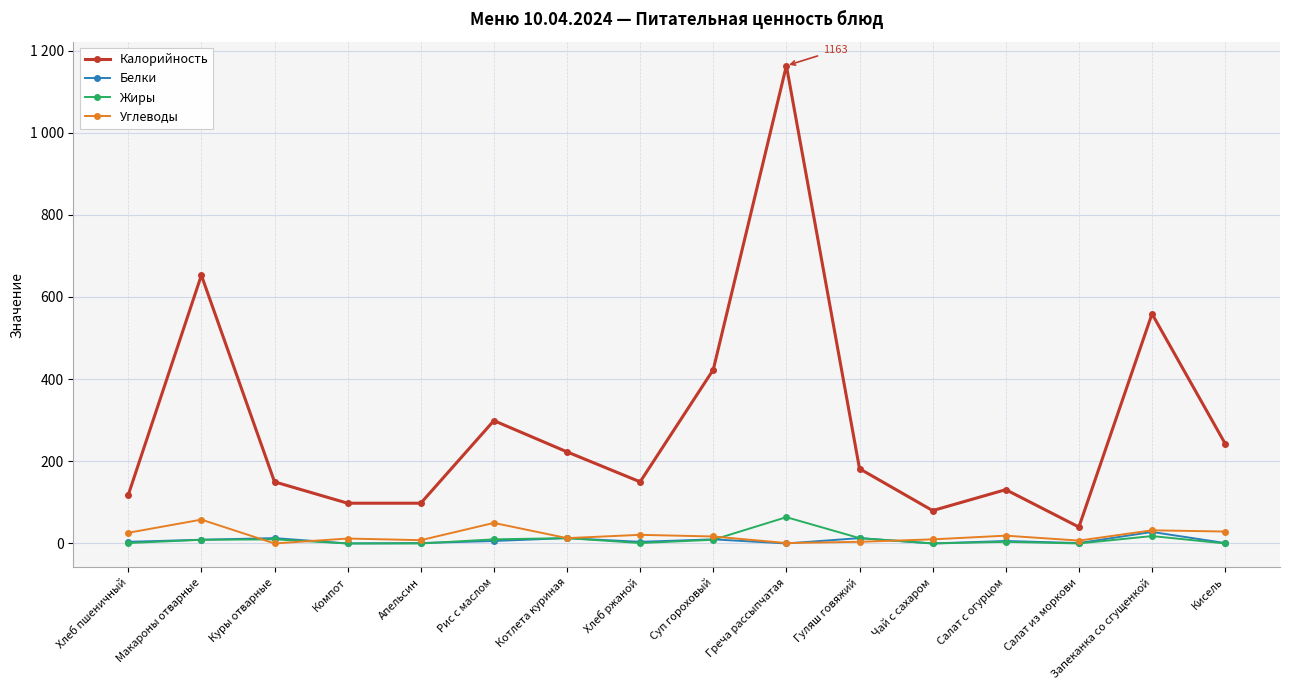

Does the chart have visible grid lines?

Yes